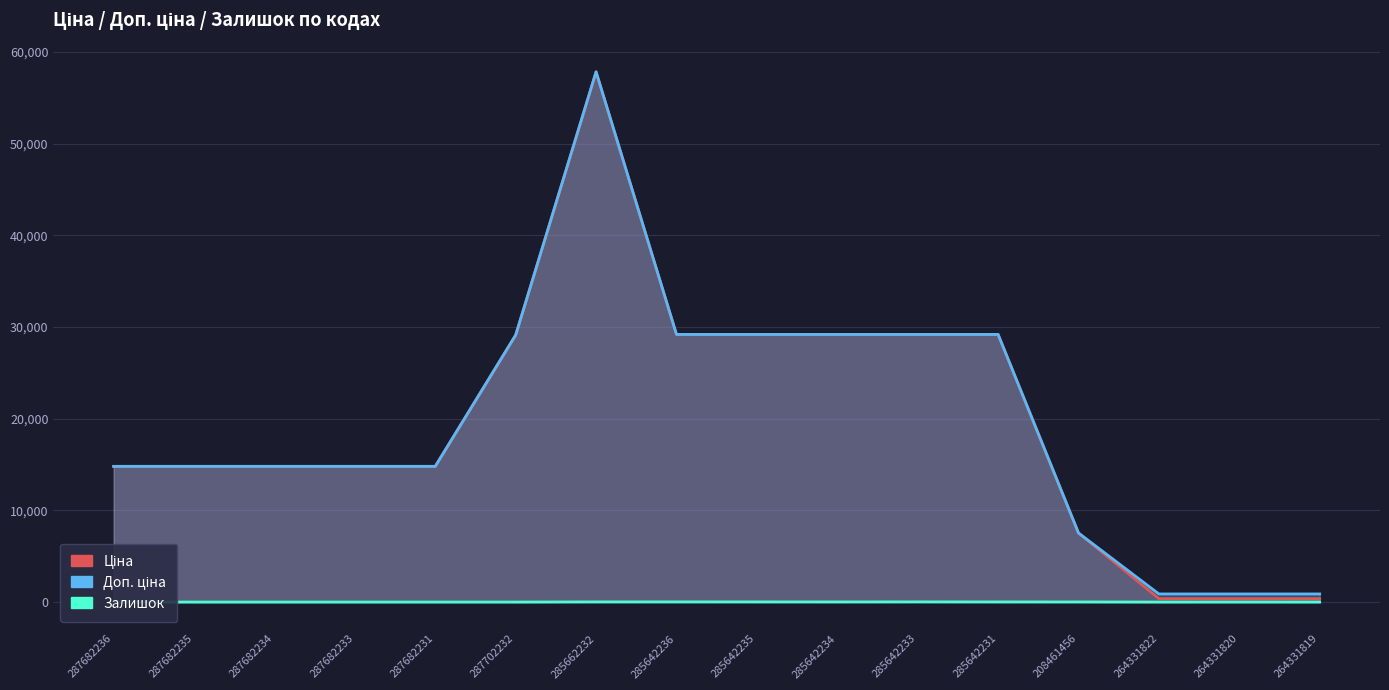

True or false: Ціна has more than 1 interior local peaks.

False